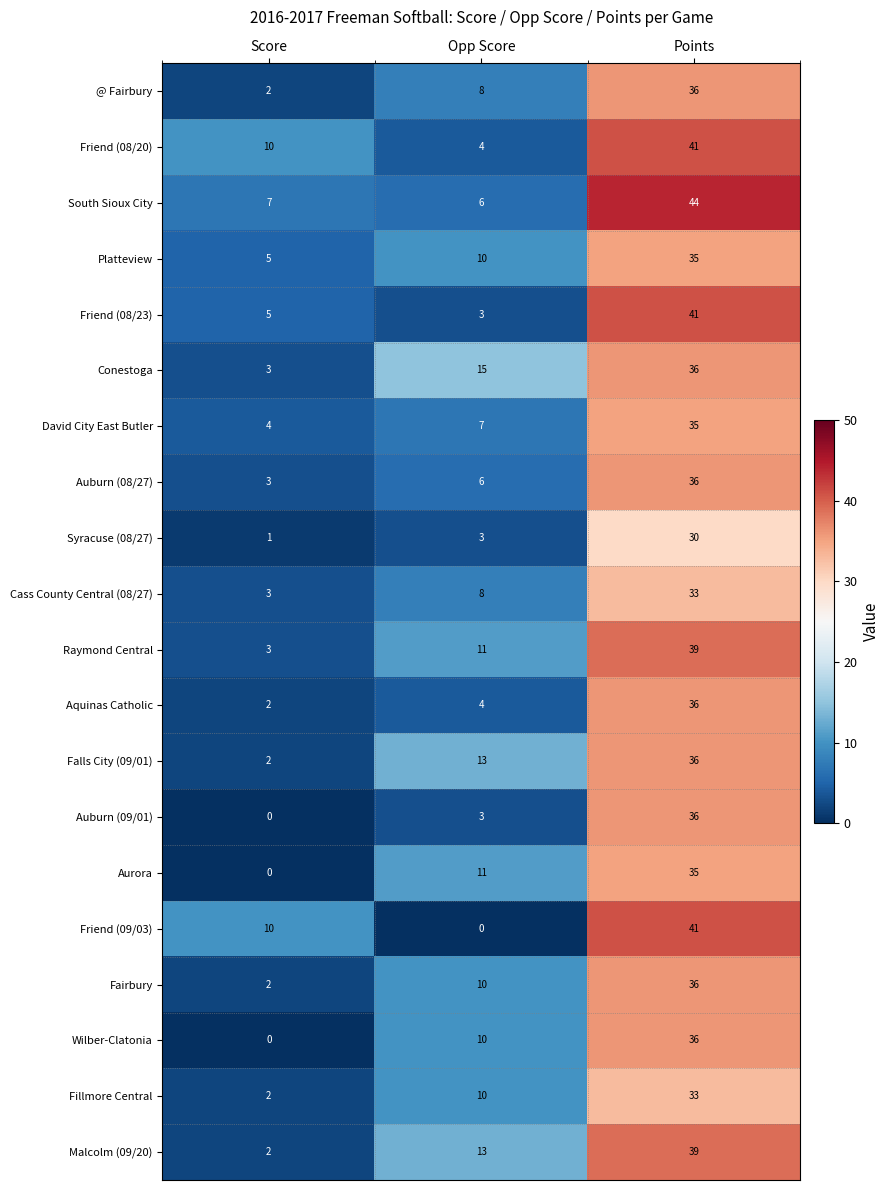

Rank the categories by @ Fairbury value from lowest to highest.

Score, Opp Score, Points